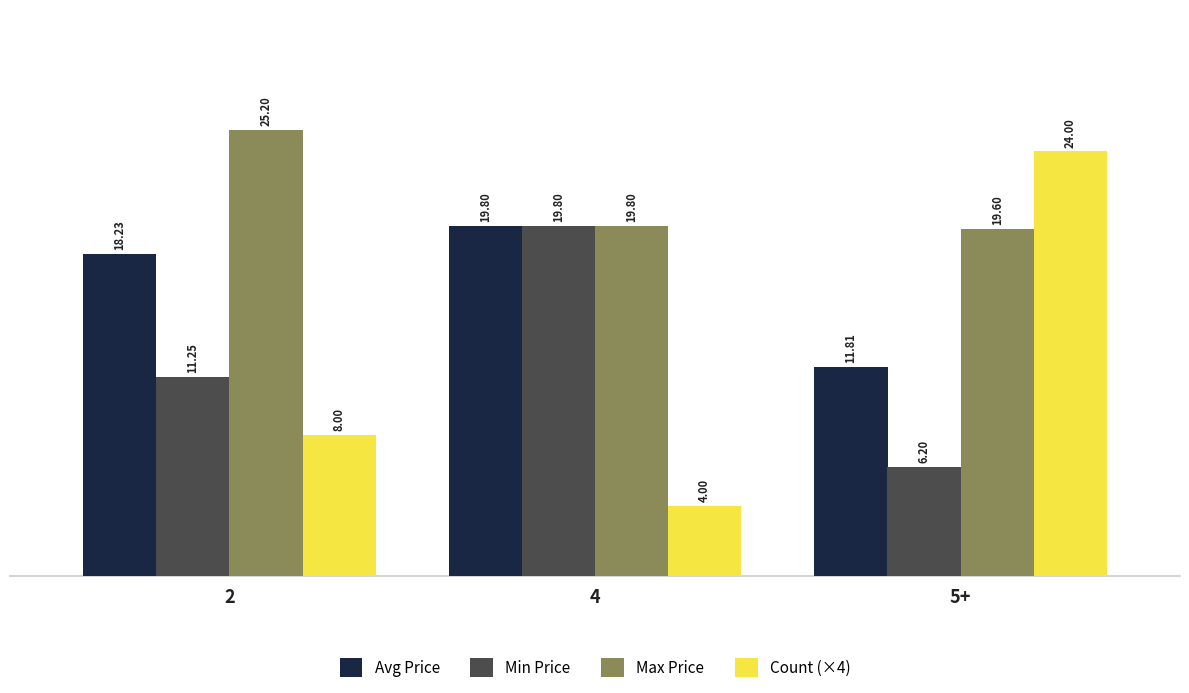

At which category is the sum across all series the highest?

4